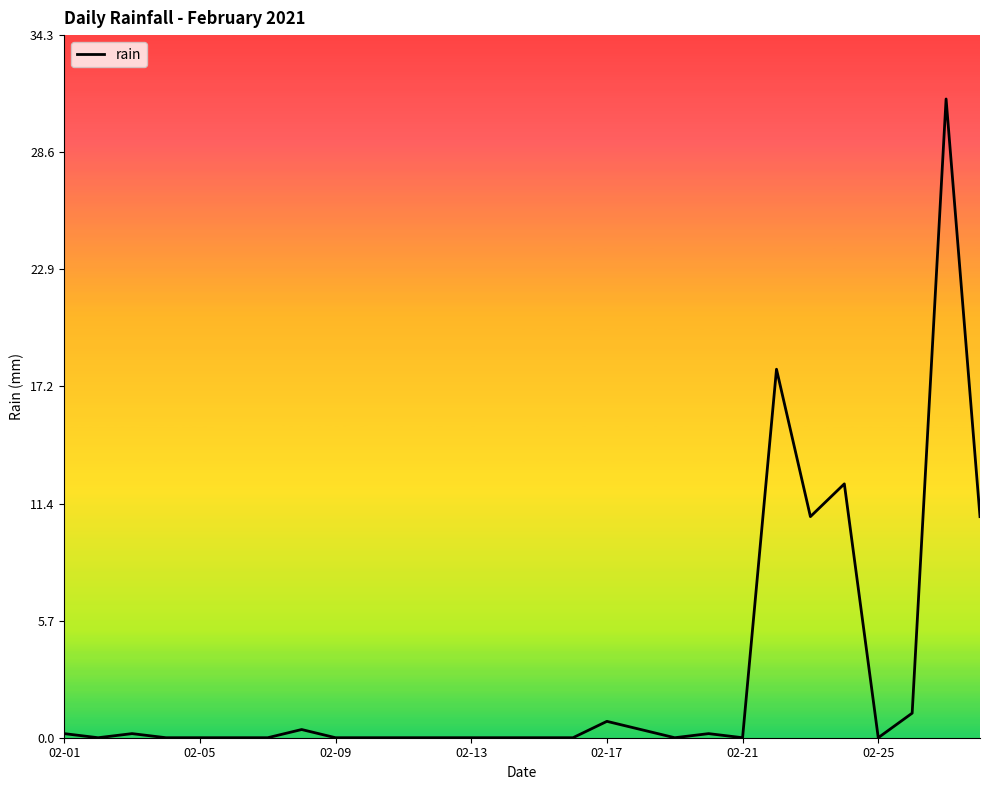

What is the difference between the second highest and second lowest values?

18.0